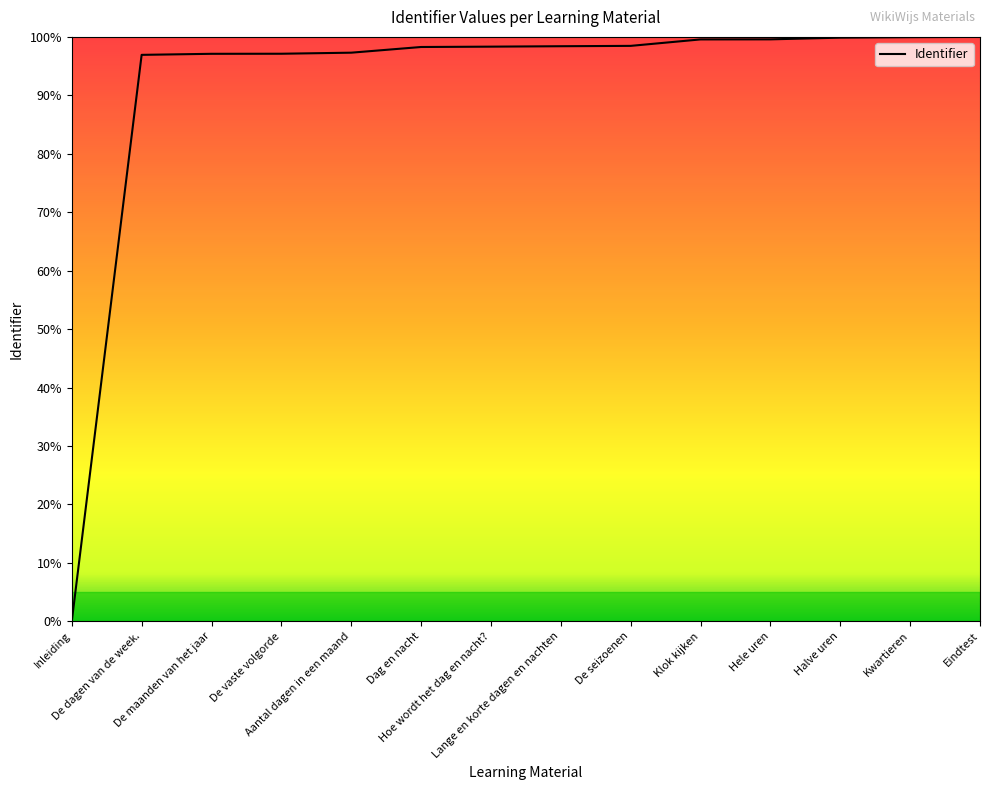

How many lines are shown in the chart?

1